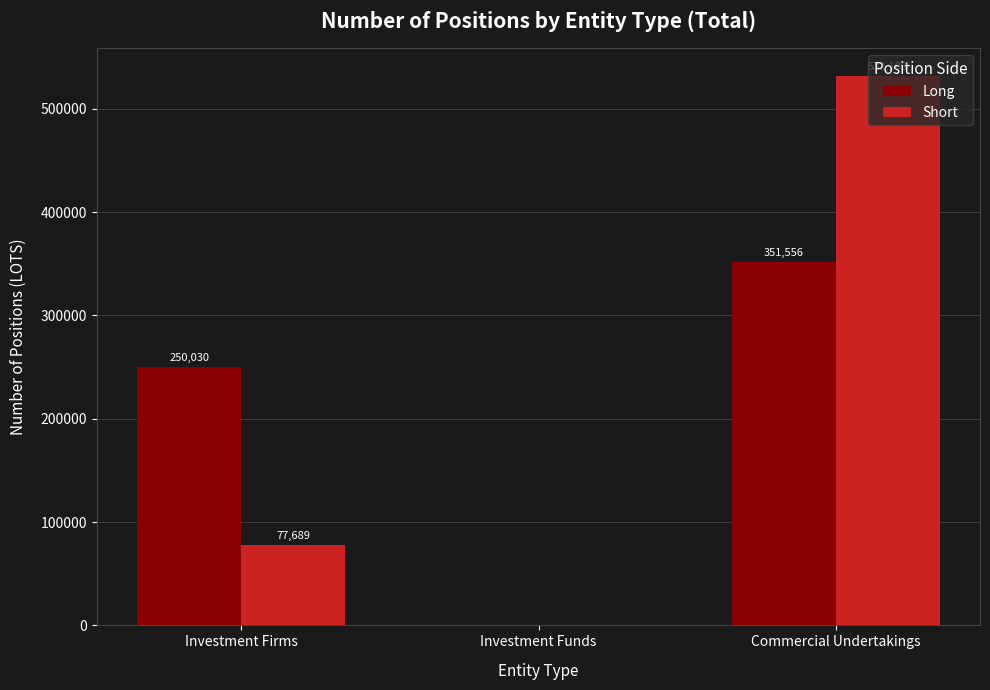

Reading right to left, extract all data points from this chart.

Long: 351556	0	250030
Short: 532109	0	77689